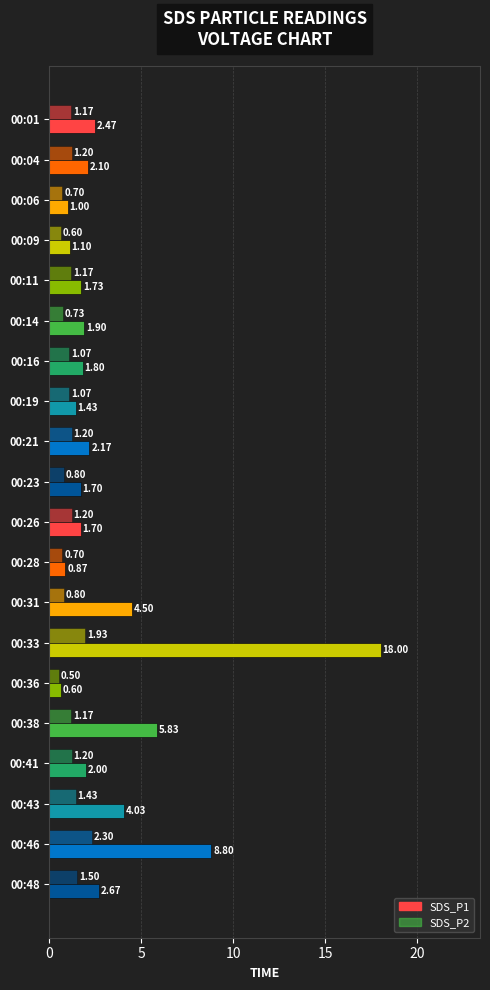

Count the number of data series in this chart.

2